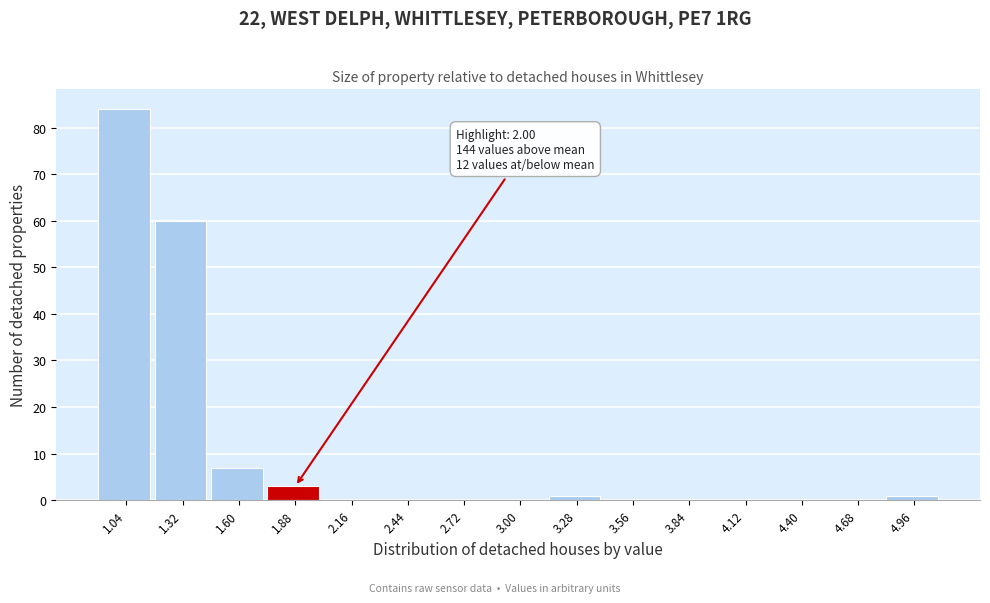

Over which range of the x-axis is the bar tallest?

0.90 to 1.18